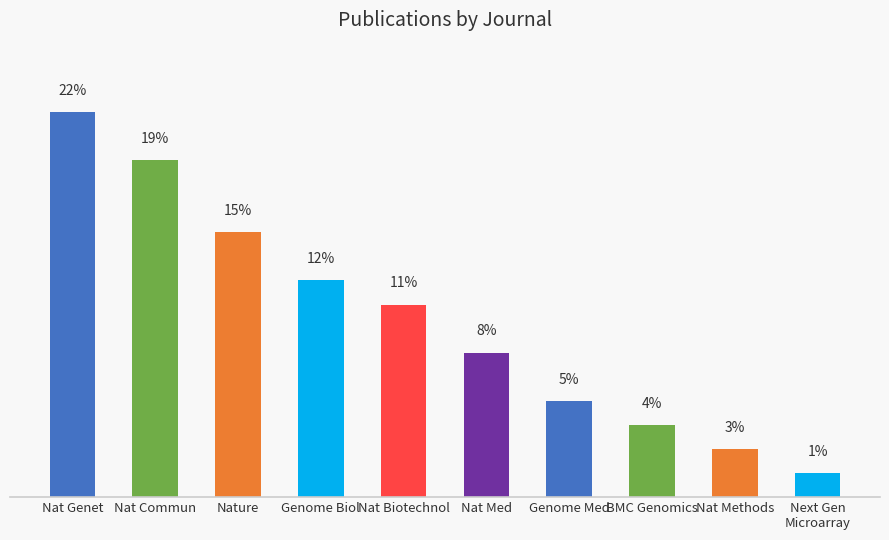

Is it true that the value at Nat Methods is 1.5?

False